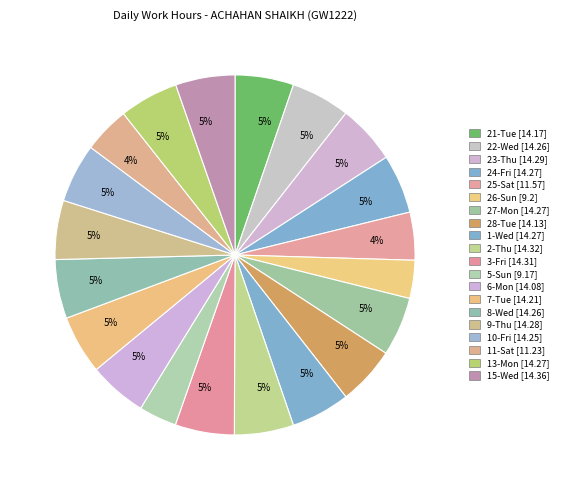

How many segments does this pie chart have?

20